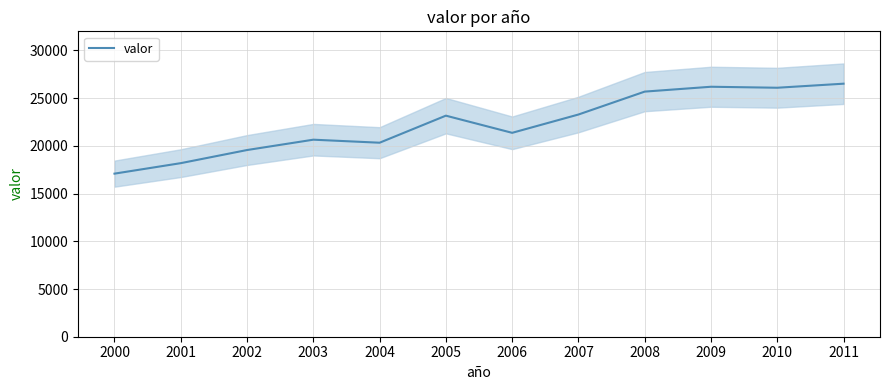

What is the value of the 3rd point from the left?

19562